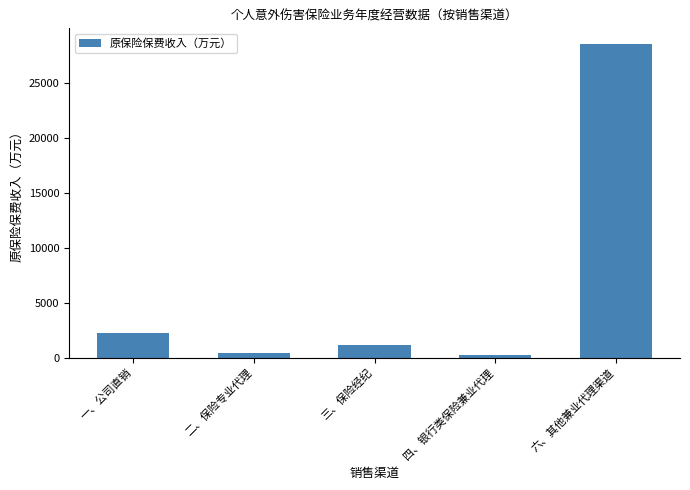

Approximately how many times larger is the value at 一、公司直销 compared to 二、保险专业代理?

4.9